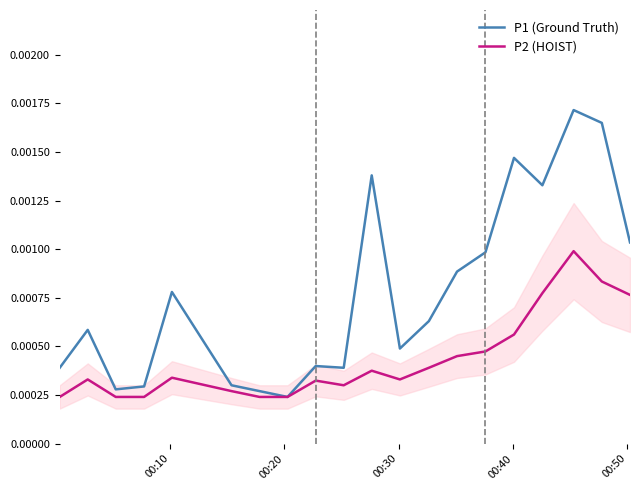

True or false: P2 (HOIST) and P1 (Ground Truth) cross at least once.

False